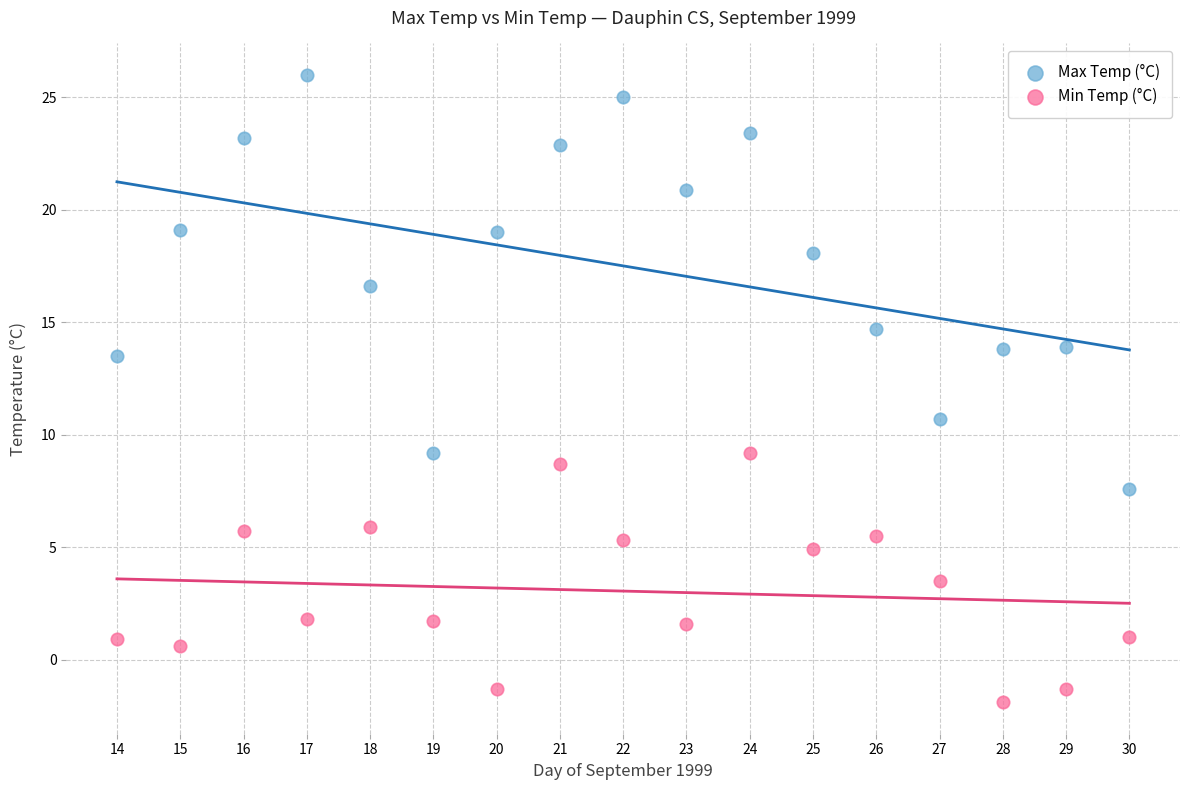

Which series reaches the maximum Y coordinate?

Max Temp (°C)